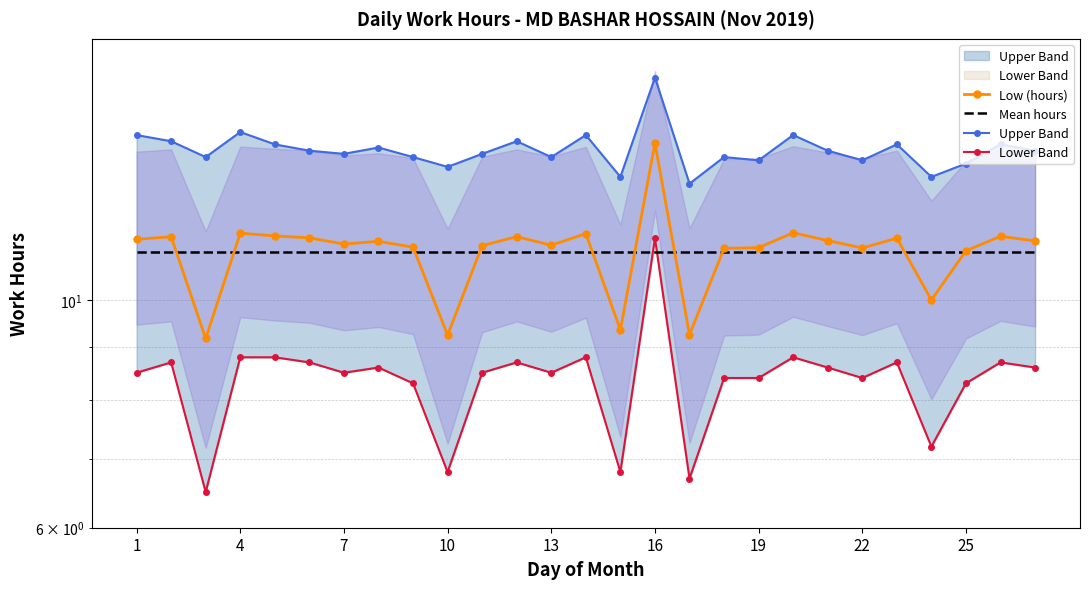

True or false: Lower Band and Upper Band intersect in this chart.

False